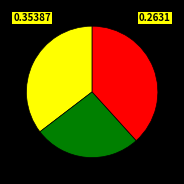

Is there any slice that represents more than half of the pie?

No